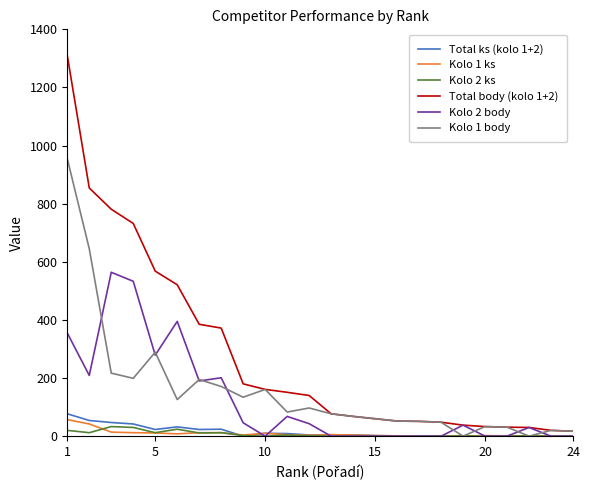

Which series has the largest total across all categories?

Total body (kolo 1+2)